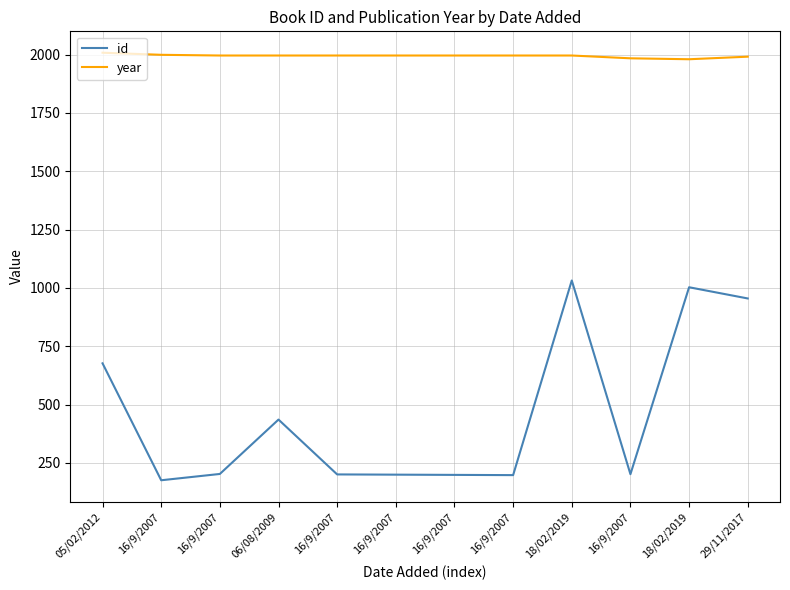

Rank the series by their maximum value, from lowest to highest.

id, year